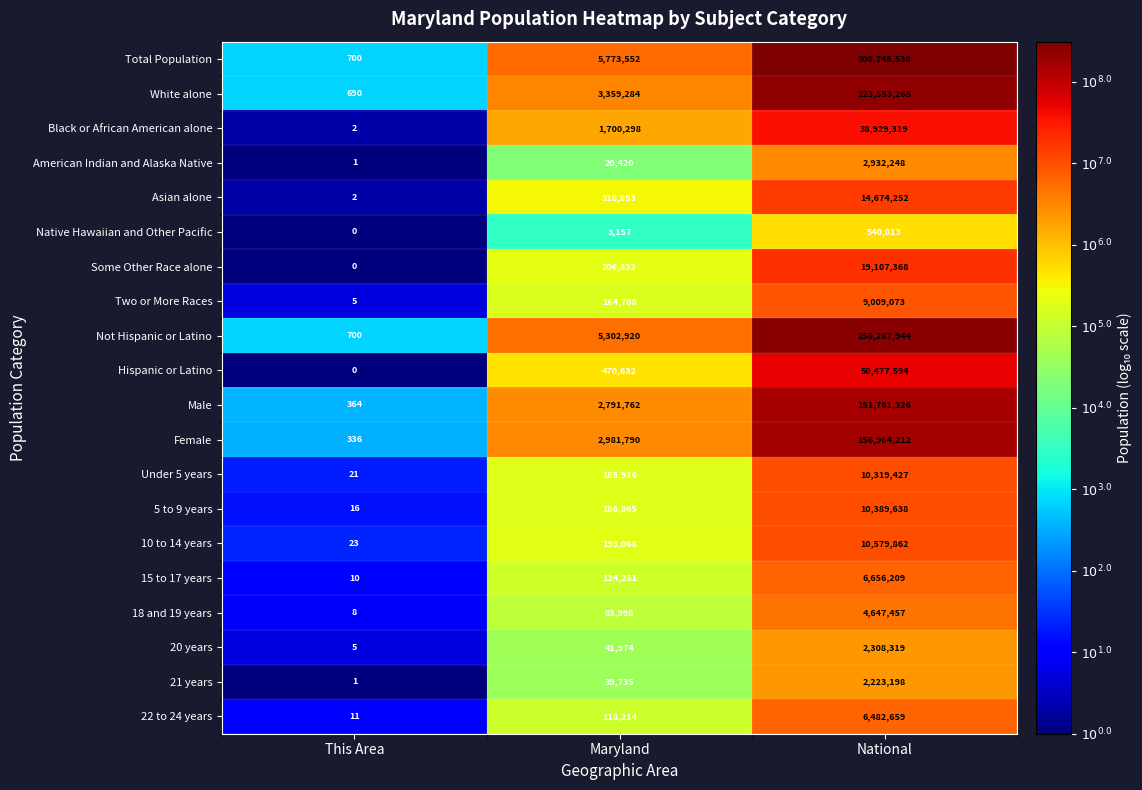

At which label is 20 years closest to 1154162?

Maryland